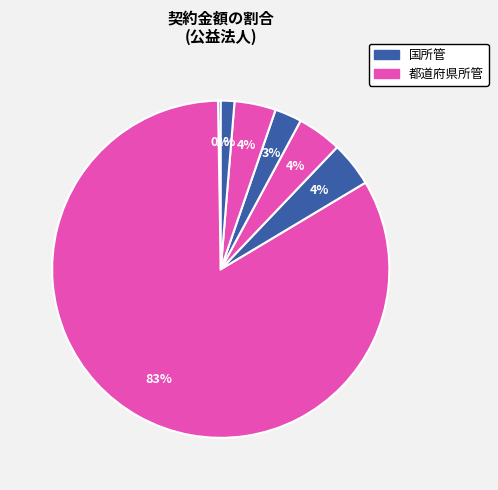

How many slices are in this pie chart?

7